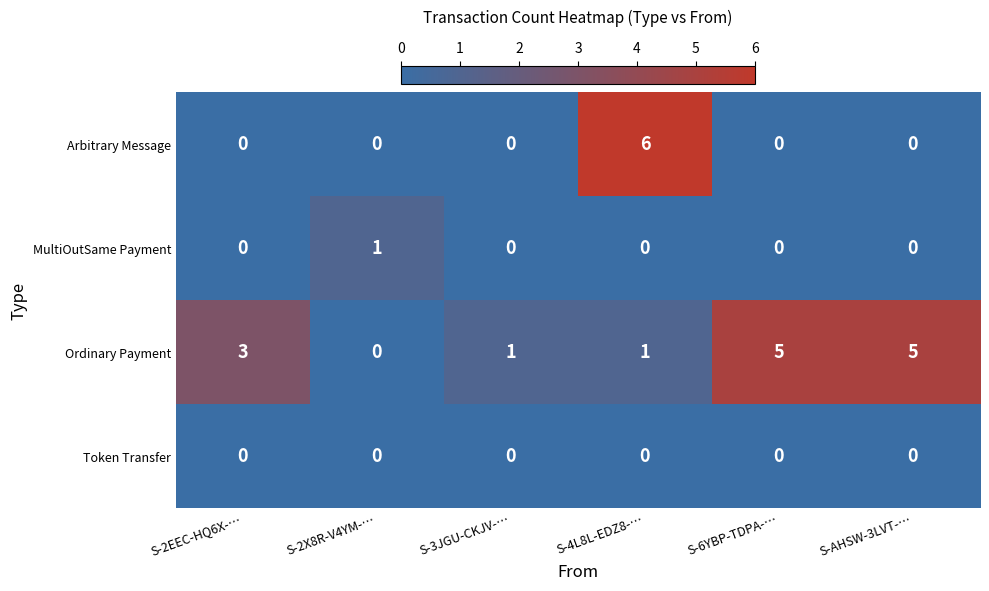

What is the total value across all series at S-2X8R-V4YM-…?

1